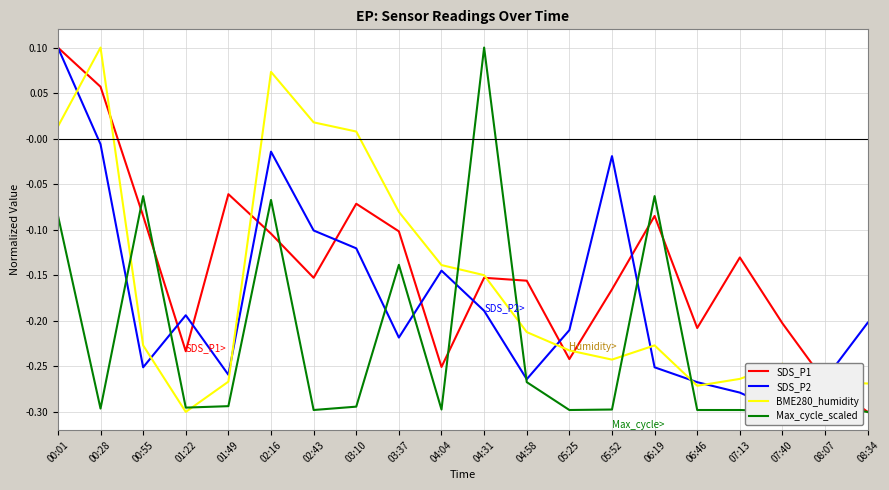

At how many categories does at least one series exceed 0?

6